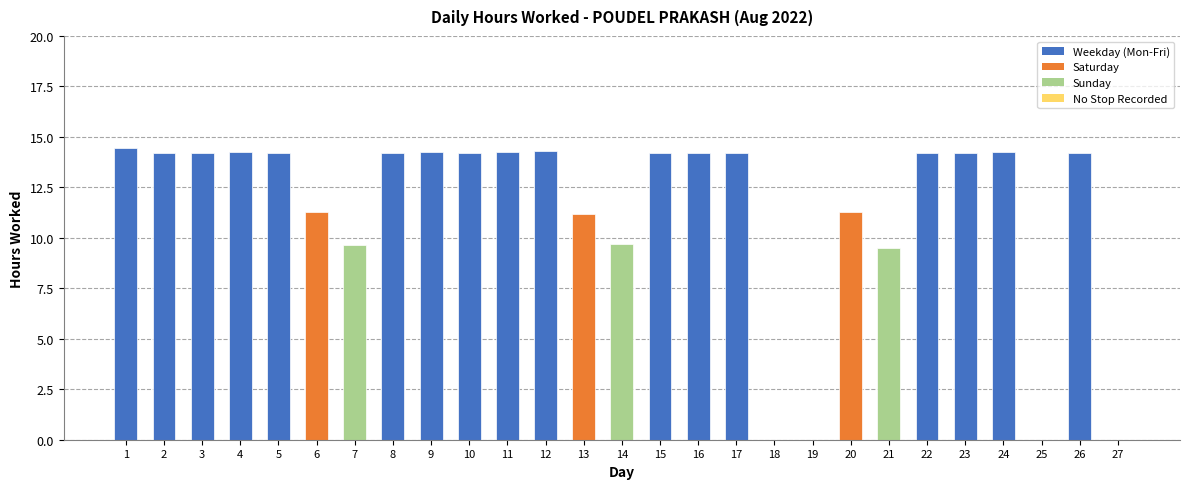

How many values exceed 14?

17